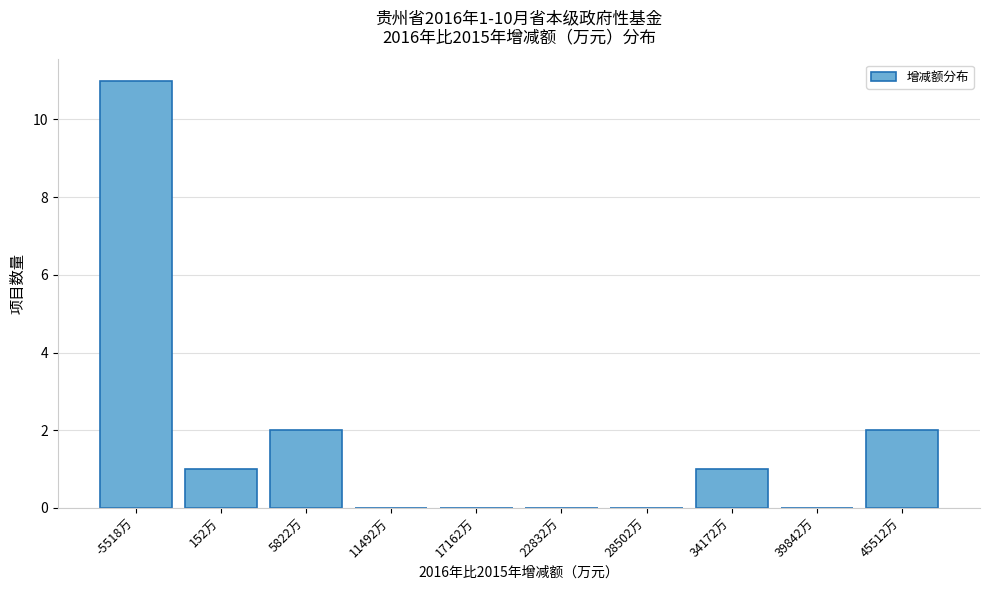

Reading left to right, extract all data points from this chart.

-5518万=11	152万=1	5822万=2	11492万=0	17162万=0	22832万=0	28502万=0	34172万=1	39842万=0	45512万=2